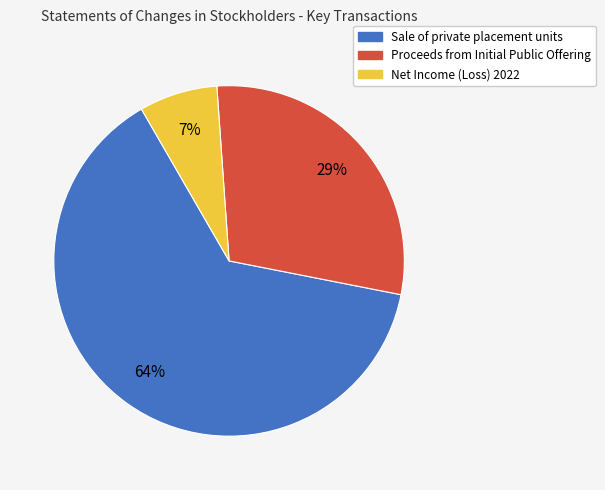

Which has a higher value, Proceeds from Initial Public Offering or Sale of private placement units?

Sale of private placement units